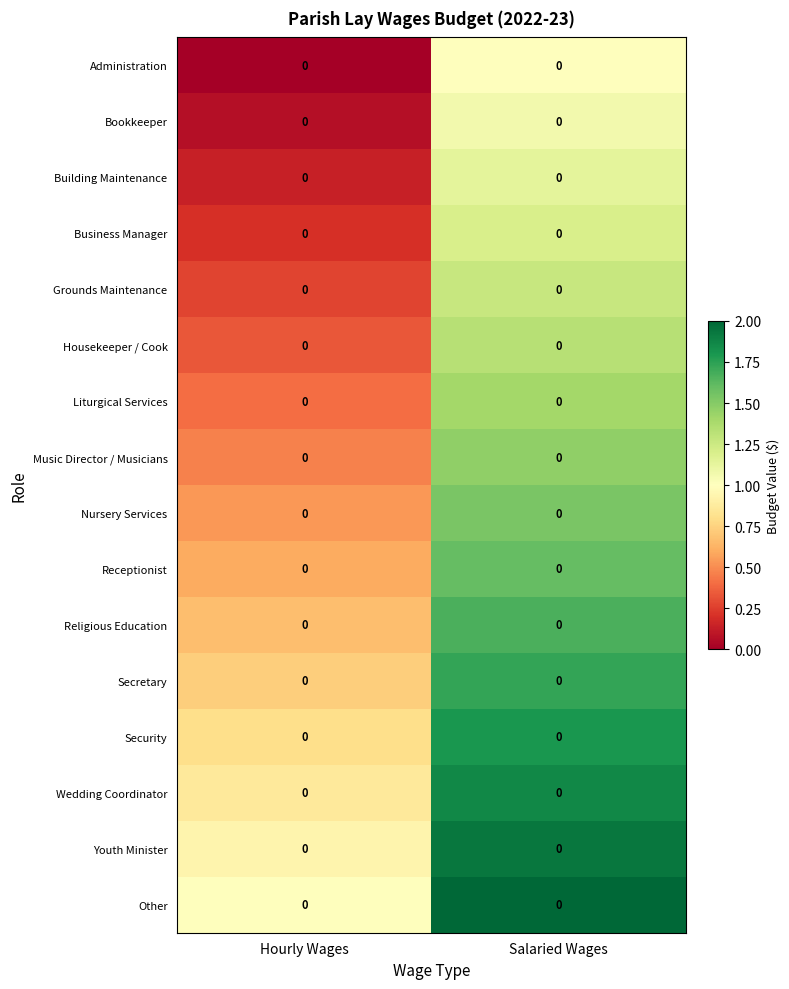

What is the difference between the maximum and minimum values in the Music Director / Musicians series?

1.0